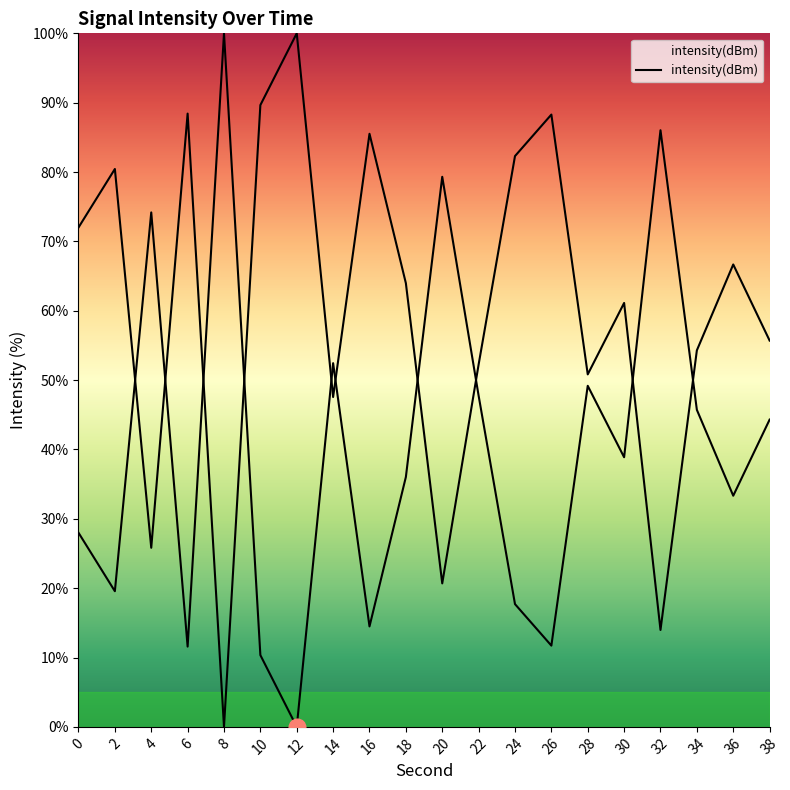

The chart shows a value of 7.4 at 24. True or false?

False